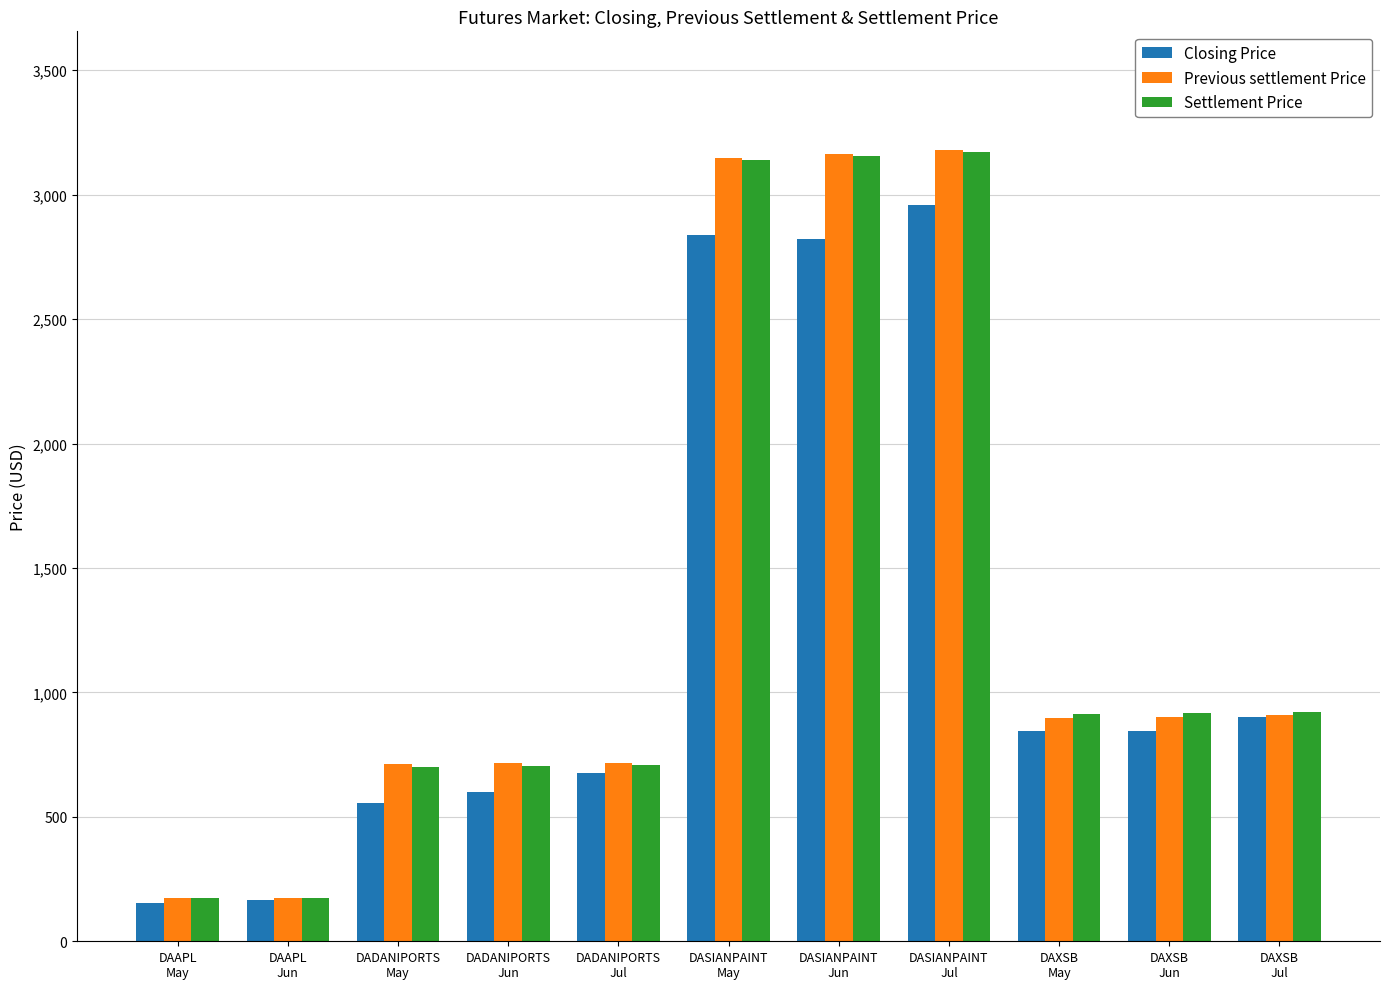

What is the total value across all series at DADANIPORTS
Jun?

2021.6